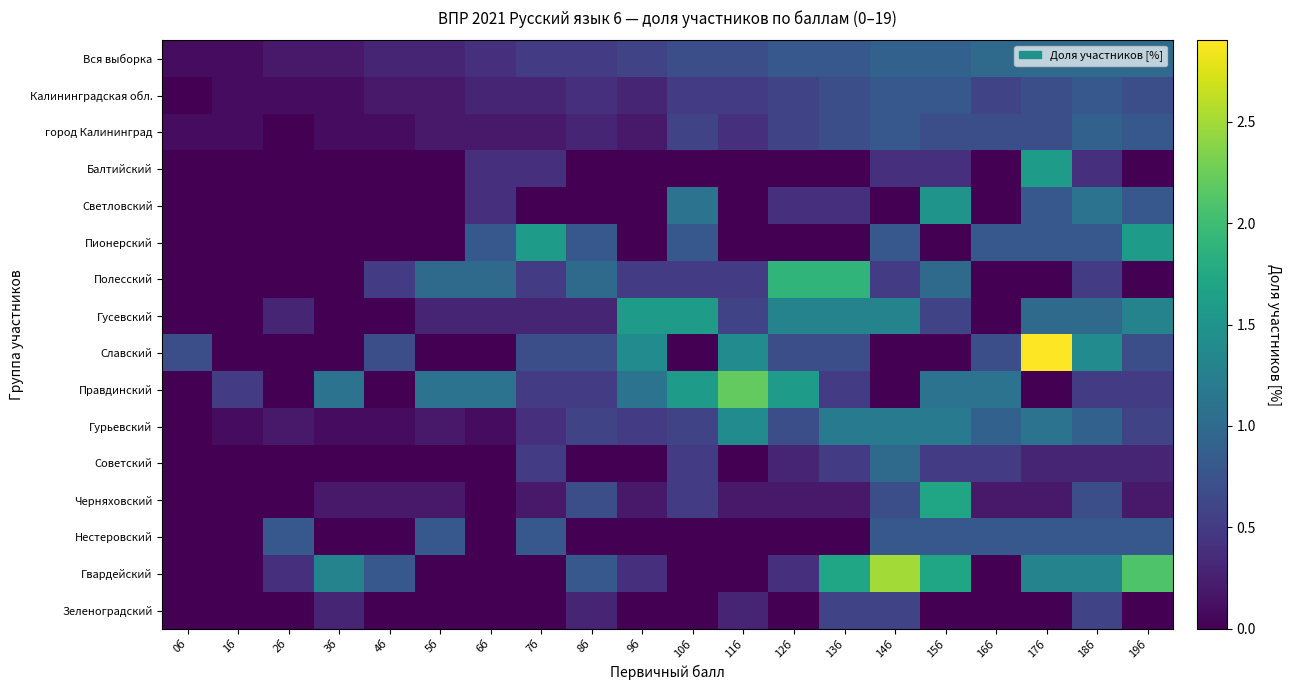

At which category is the sum across all series the highest?

17б